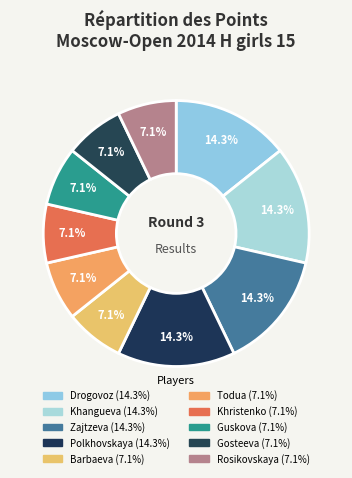

Rank the categories by value from lowest to highest.

Barbaeva Irina, Todua Anastasia, Khristenko Anna, Guskova Alina, Gosteeva Anna, Rosikovskaya Valeriya, Drogovoz Irina, Khangueva Ayana, Zajtzeva Viktoria, Polkhovskaya Polina